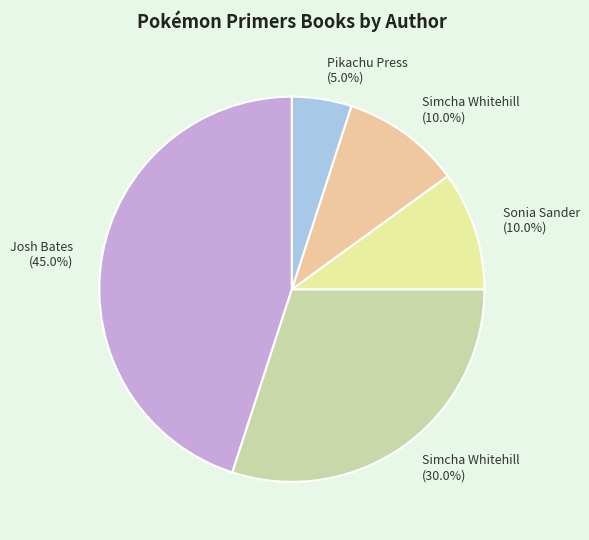

To the nearest percent, what is the average slice percentage?

20%